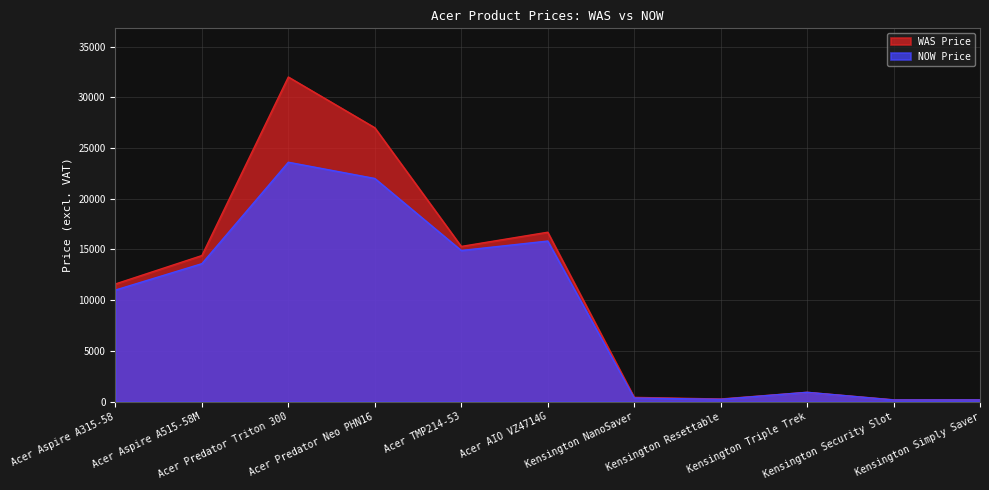

How many lines are shown in the chart?

2